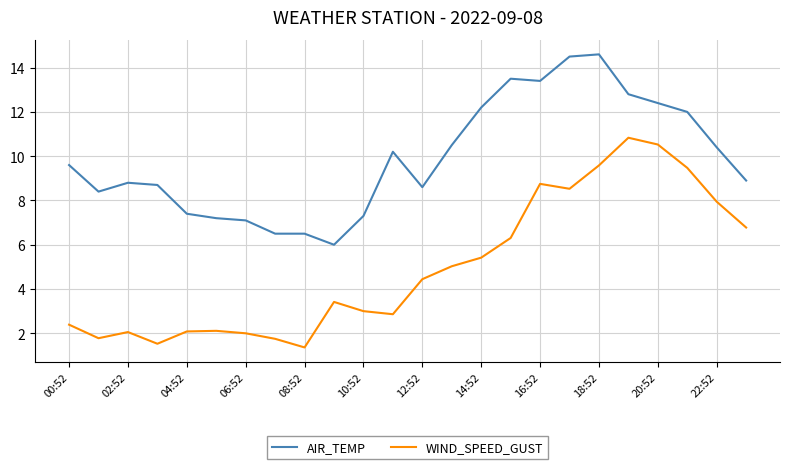

True or false: WIND_SPEED_GUST and AIR_TEMP cross at least once.

False